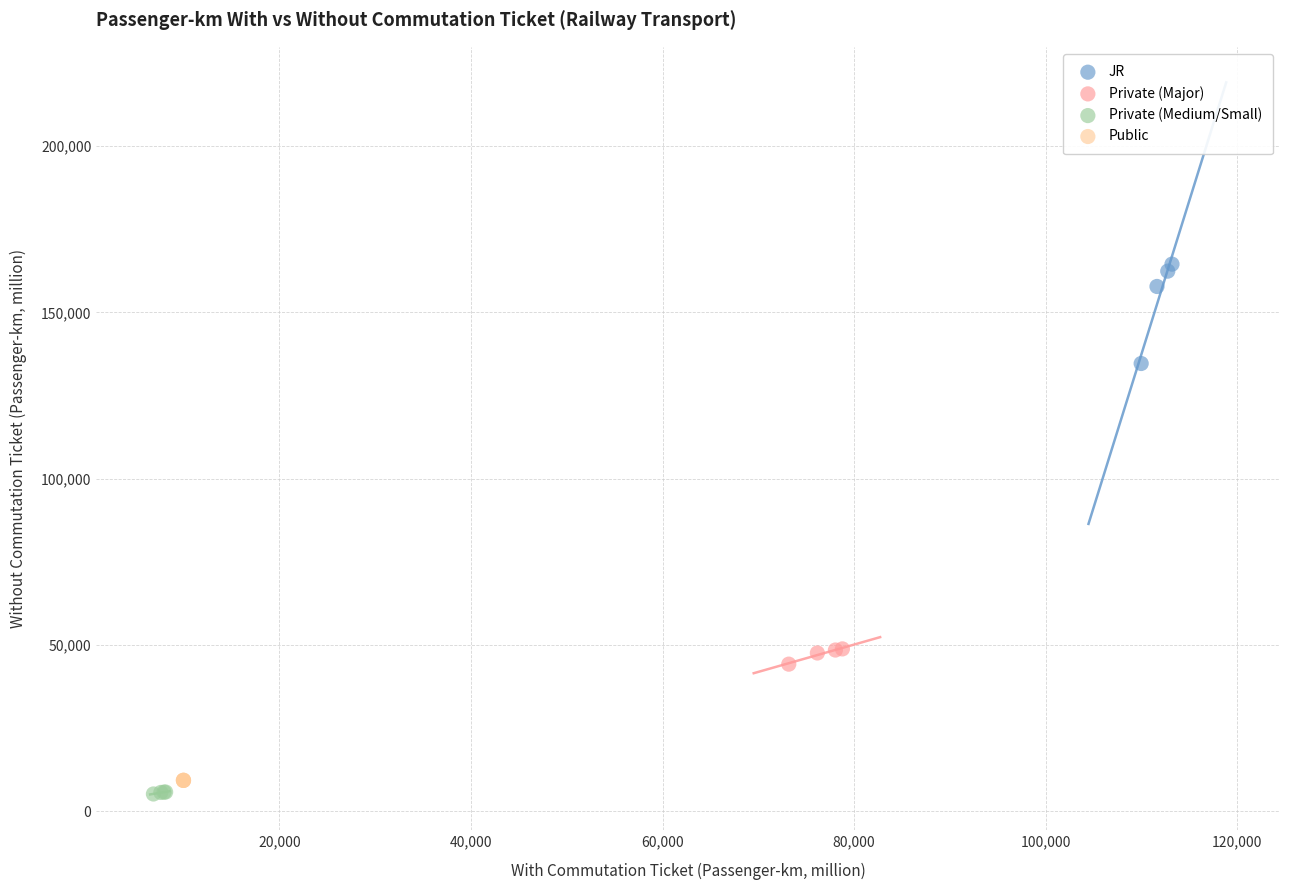

Which series reaches the maximum Y coordinate?

JR